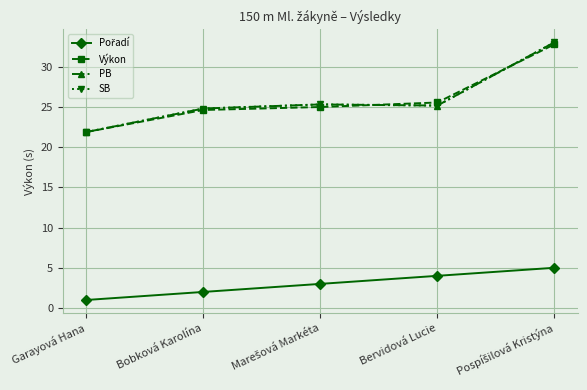

List the series in order of their peak value, highest first.

PB, SB, Výkon, Pořadí